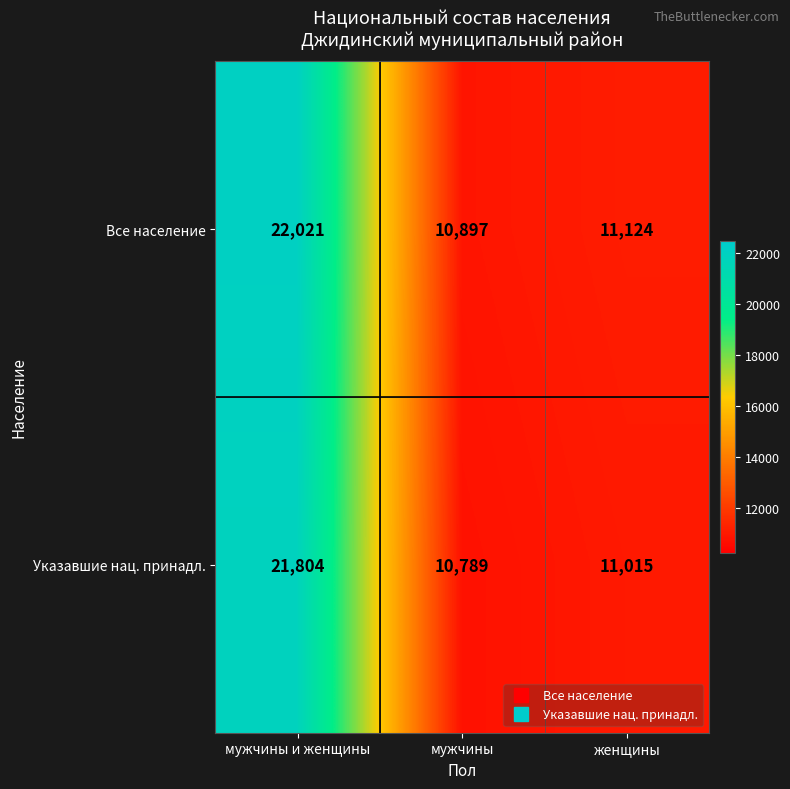

How many data points does each series have?

3